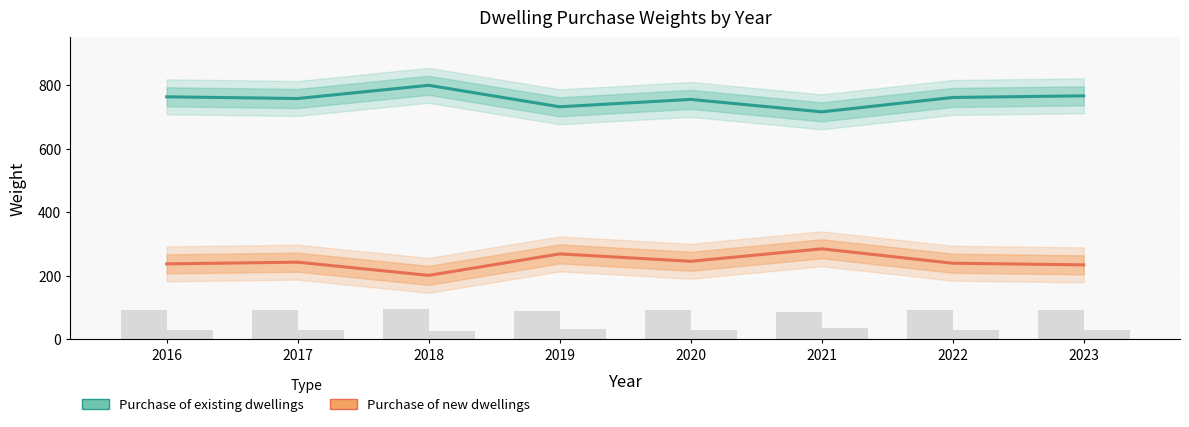

Does the chart contain stacked bars?

No